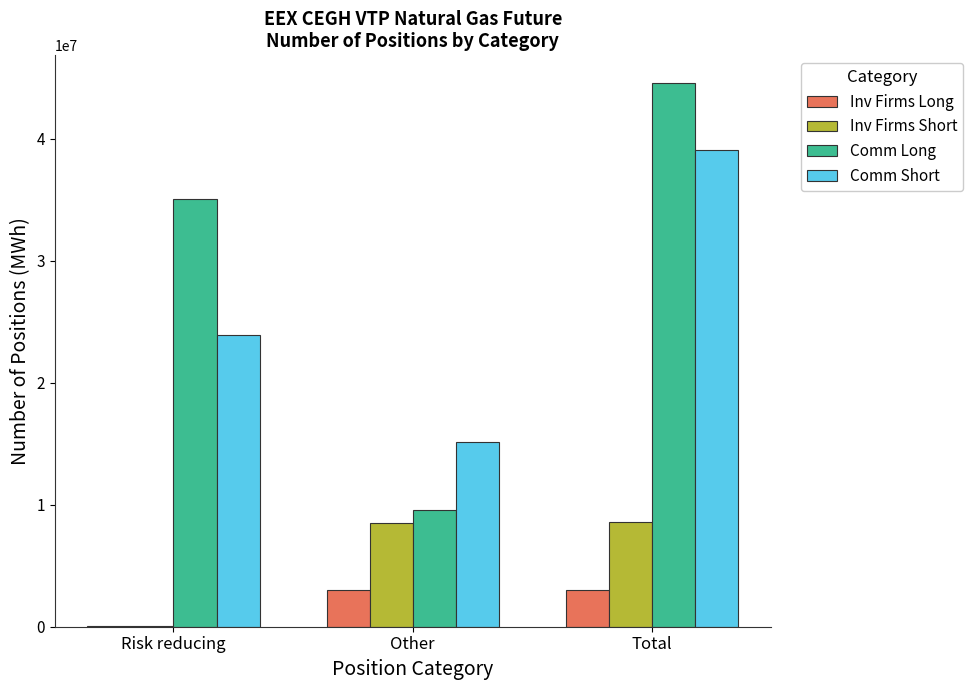

At which label is Comm Long closest to 27073884?

Risk reducing